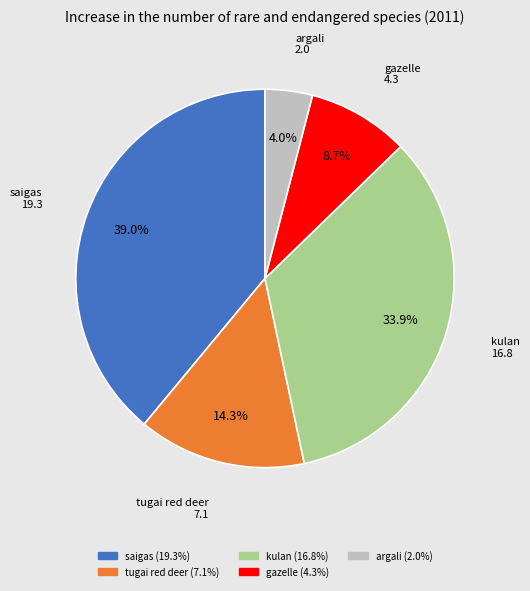

Which has a higher value, argali or gazelle?

gazelle